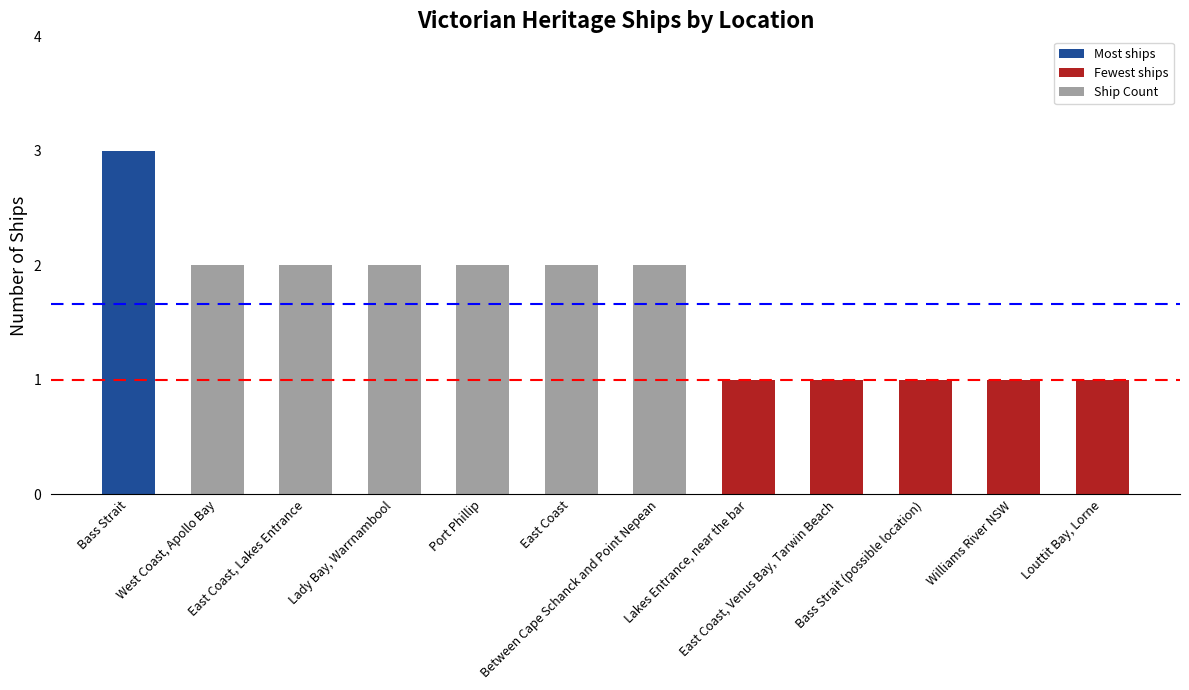

Where does the data first go above 2?

Bass Strait